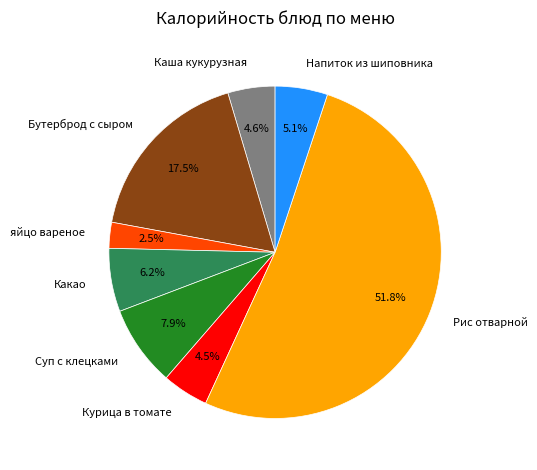

Does any single category account for the majority?

Yes